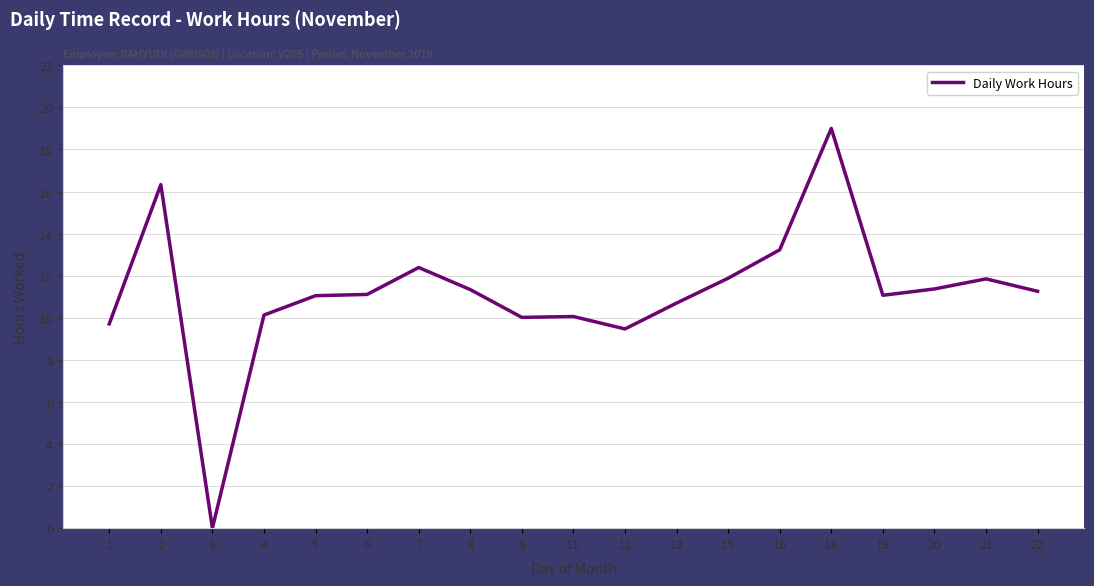

Count the number of categories in the chart.

19